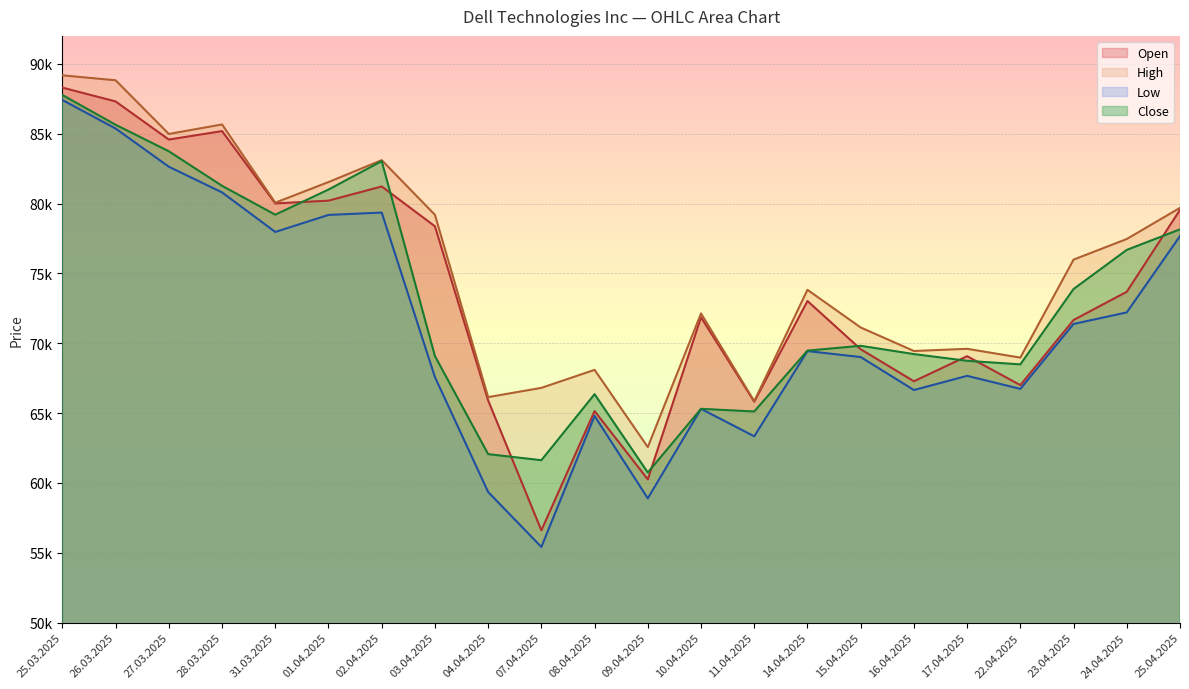

What is the difference between the second highest and minimum values in the High series?

26256